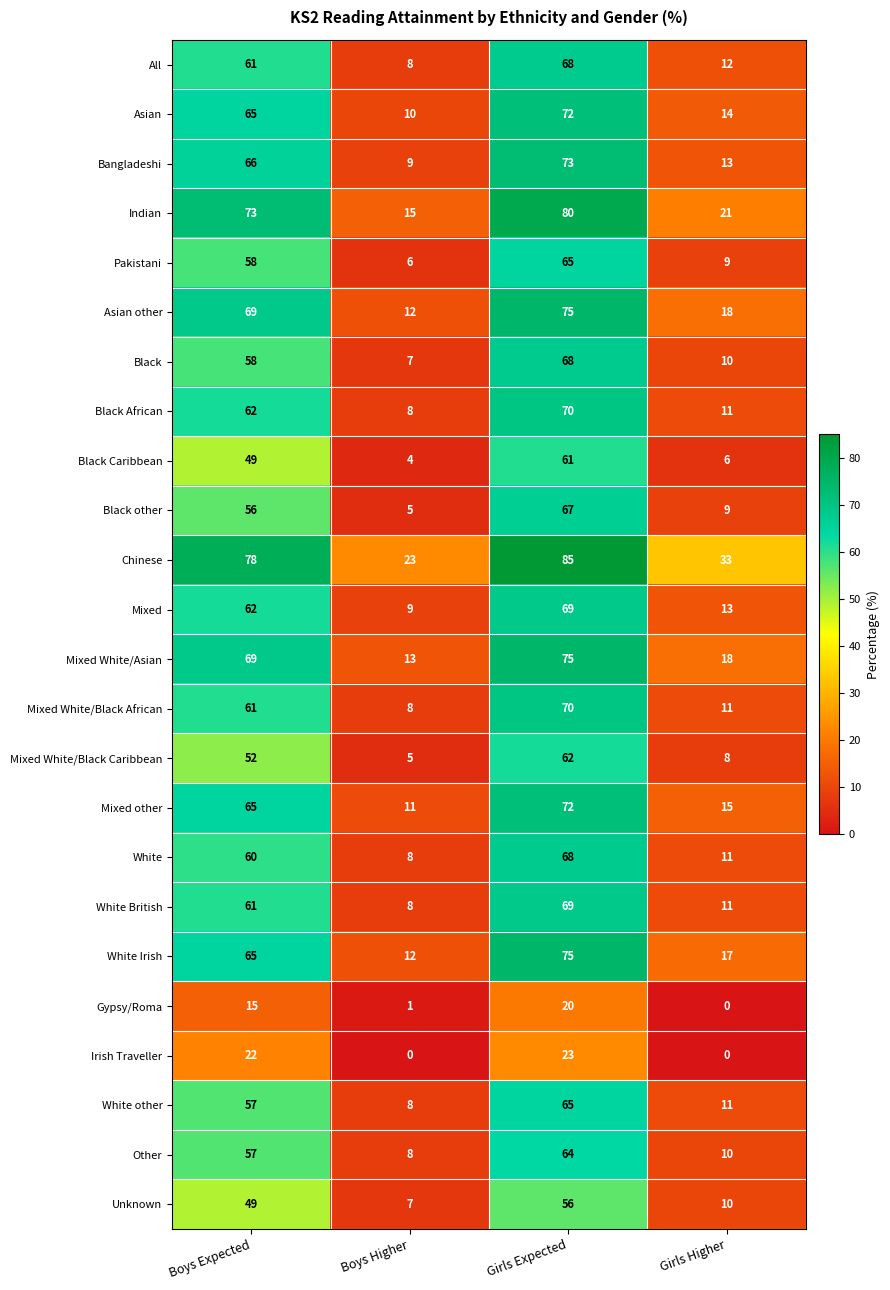

Is it true that Mixed White/Asian equals 69 at Boys Expected?

True